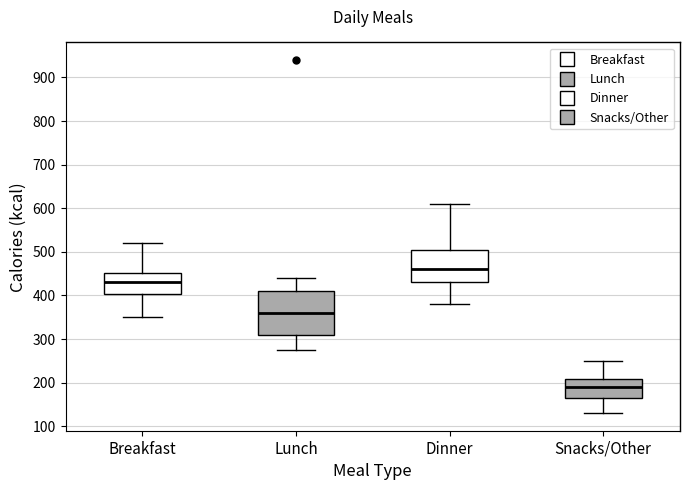

Reading left to right, transcribe this box plot: for each box, give where its median line is, the range the box spans, and where its two whiskers end, as read against the y-axis. The values are not printed on the chart, so give them approximately, as read against the axis.

Breakfast: median 430, box 400 to 450, whiskers 350 to 520
Lunch: median 360, box 310 to 410, whiskers 280 to 440
Dinner: median 460, box 430 to 510, whiskers 380 to 610
Snacks/Other: median 190, box 170 to 210, whiskers 130 to 250